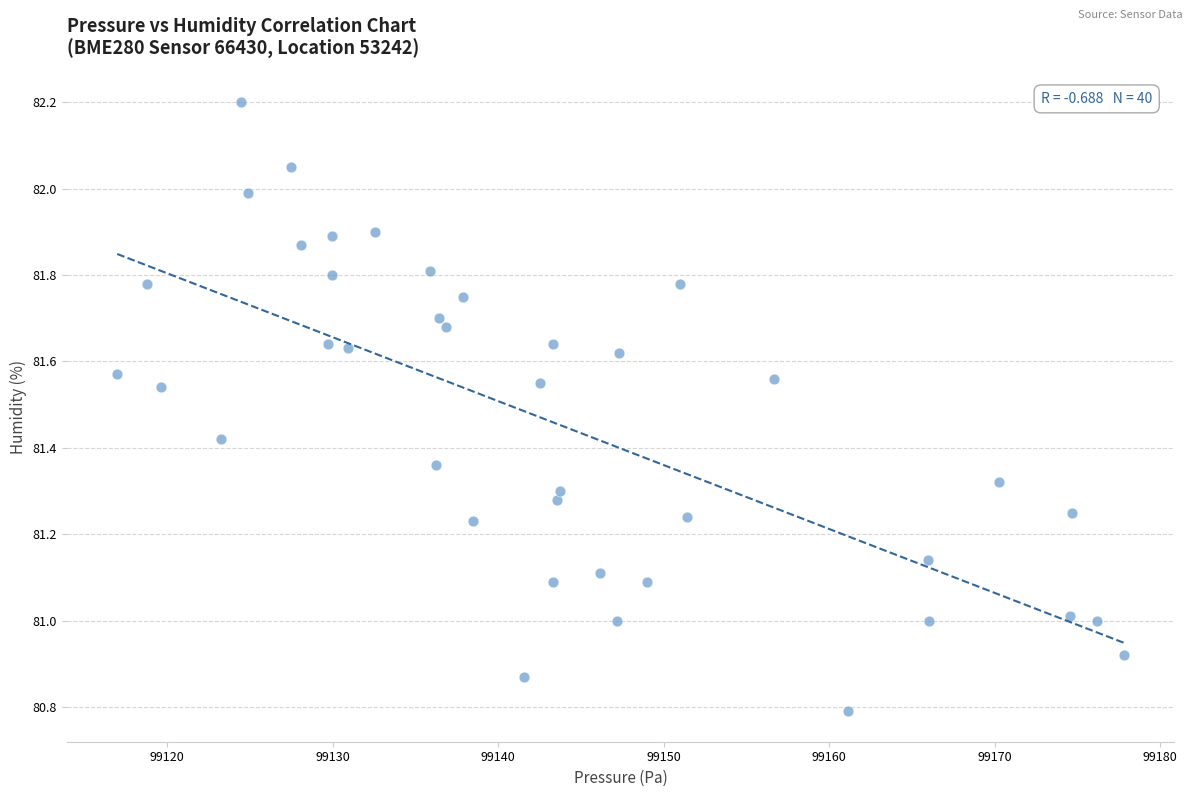

What is the range of Y values (max minus min)?

1.4